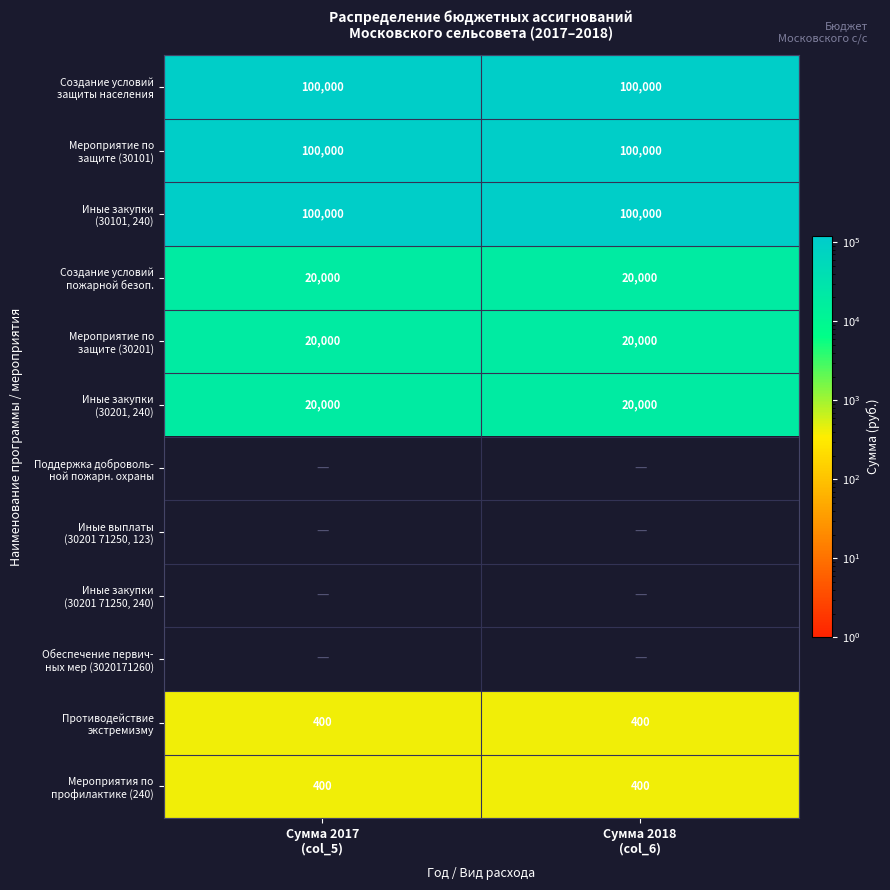

List the series in order of their peak value, highest first.

Создание условий защиты населения, Мероприятие по защите (30101), Иные закупки (30101, 240), Создание условий пожарной безоп., Мероприятие по защите (30201), Иные закупки (30201, 240), Поддержка доброволь- ной пожарн. охраны, Иные выплаты (30201 71250, 123), Иные закупки (30201 71250, 240), Обеспечение первич- ных мер (3020171260), Противодействие экстремизму, Мероприятия по профилактике (240)